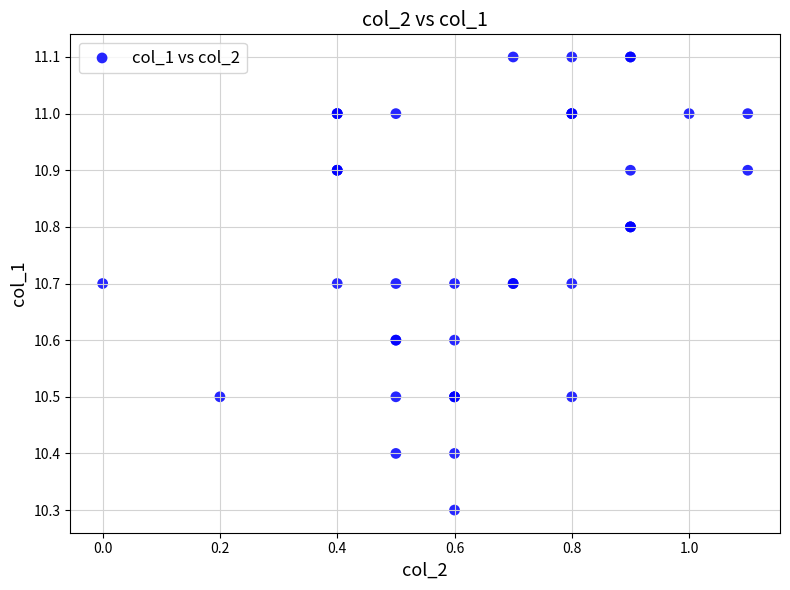

What Y value in the scatter plot is closest to 10?

10.3